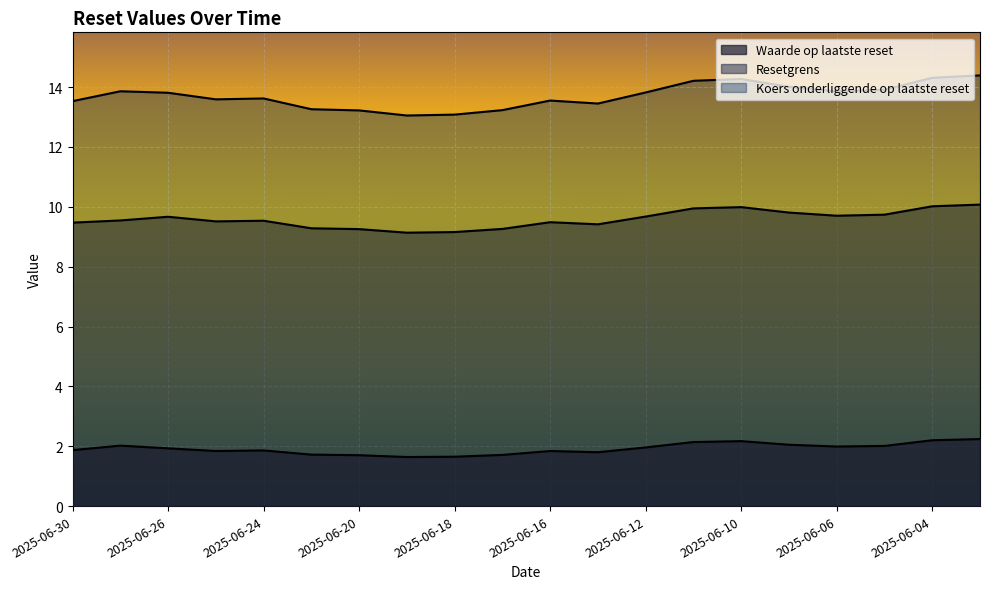

At which category does the chart reach its peak across all series?

2025-06-03